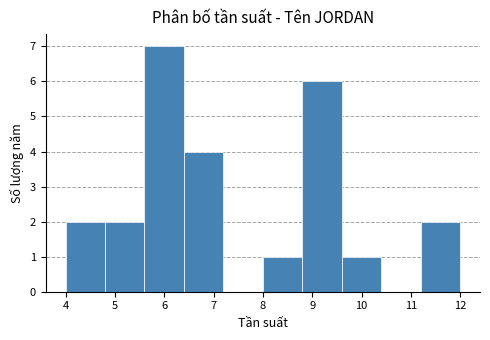

Over which range of the x-axis is the bar tallest?

5.6 to 6.4